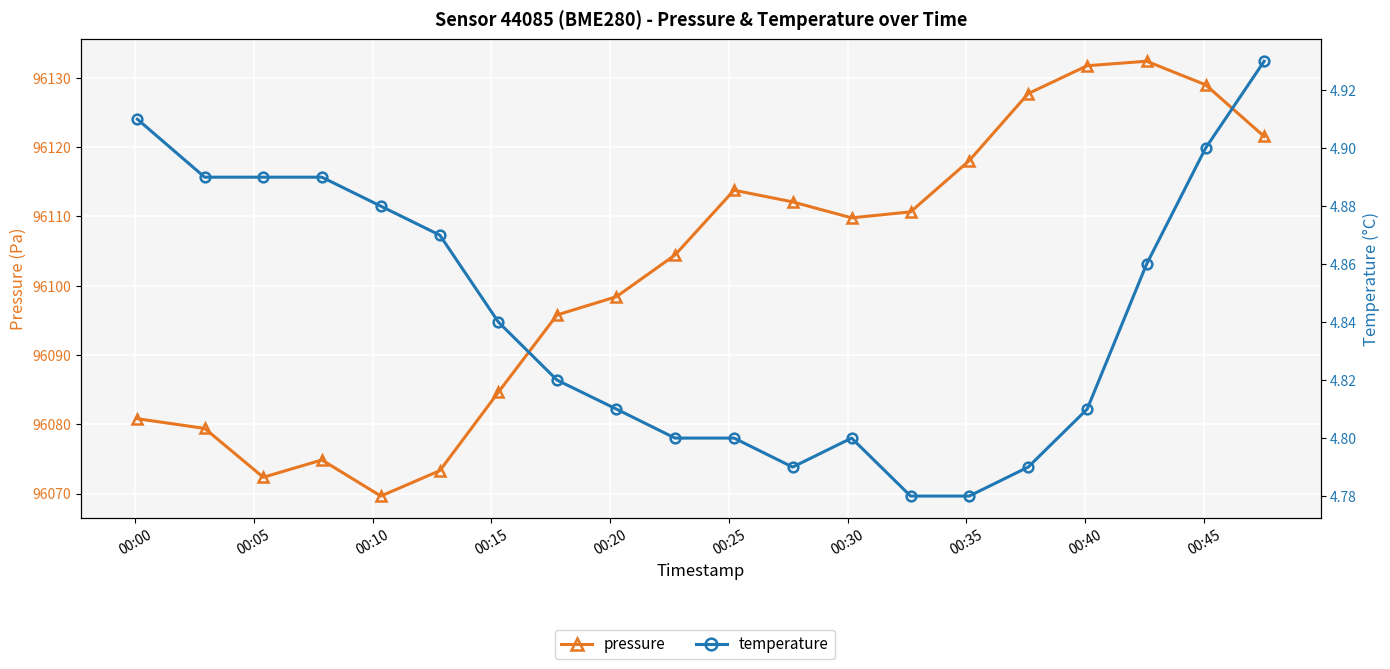

Which series has the largest total across all categories?

pressure